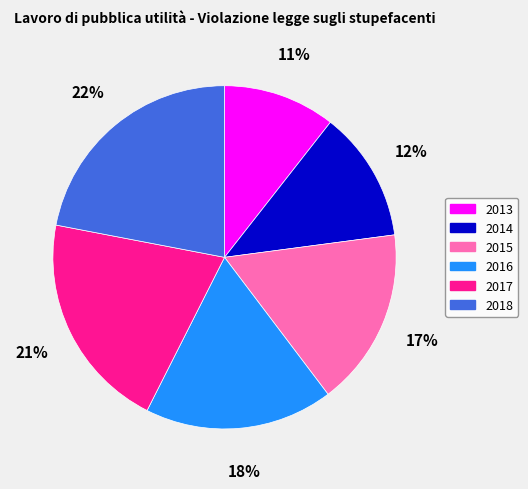

Approximately how many times larger is the value at 2016 compared to 2015?

1.1